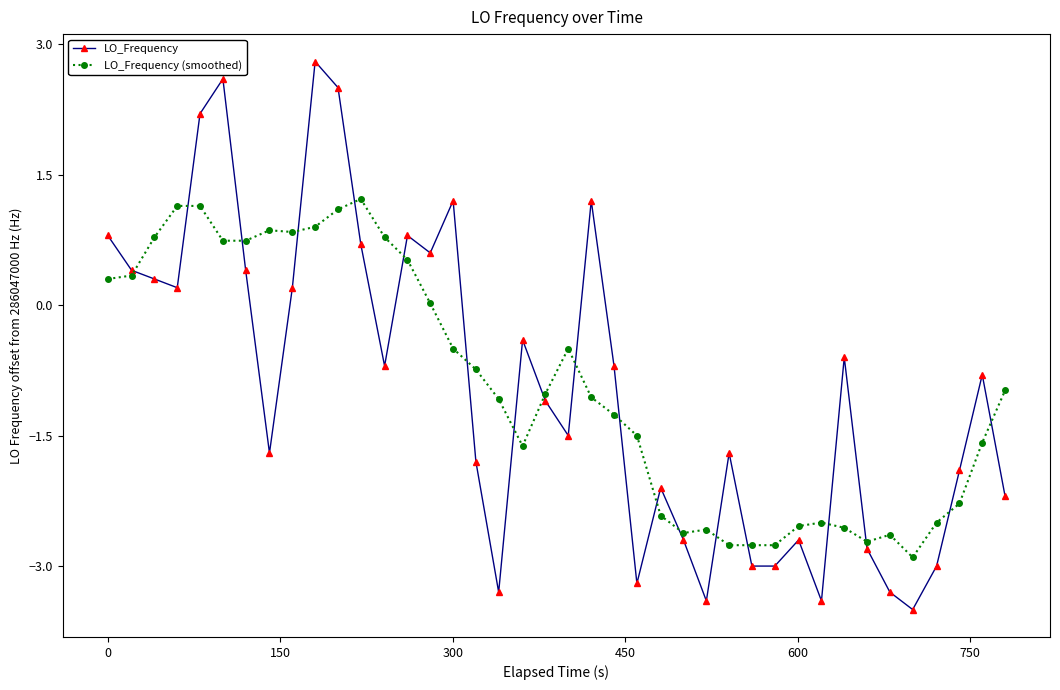

What is the greatest value displayed?

2.8